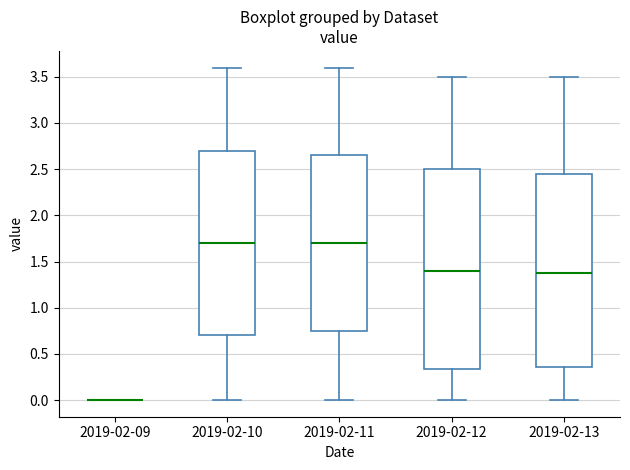

Reading left to right, transcribe this box plot: for each box, give where its median line is, the range the box spans, and where its two whiskers end, as read against the y-axis. The values are not printed on the chart, so give them approximately, as read against the axis.

2019-02-09: box collapsed to a line at 0.00, whiskers 0.00 to 0.00
2019-02-10: median 1.70, box 0.70 to 2.70, whiskers 0.00 to 3.60
2019-02-11: median 1.70, box 0.75 to 2.65, whiskers 0.00 to 3.60
2019-02-12: median 1.40, box 0.35 to 2.50, whiskers 0.00 to 3.50
2019-02-13: median 1.40, box 0.35 to 2.45, whiskers 0.00 to 3.50